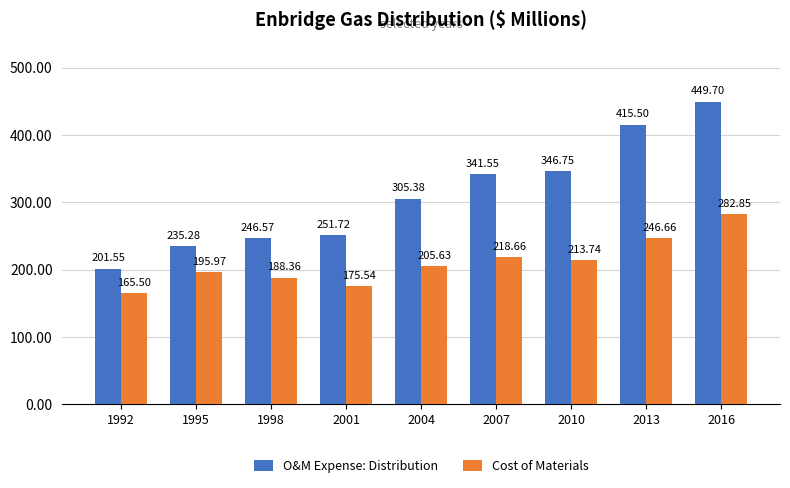

Where is Cost of Materials nearest to the value 224?

2007